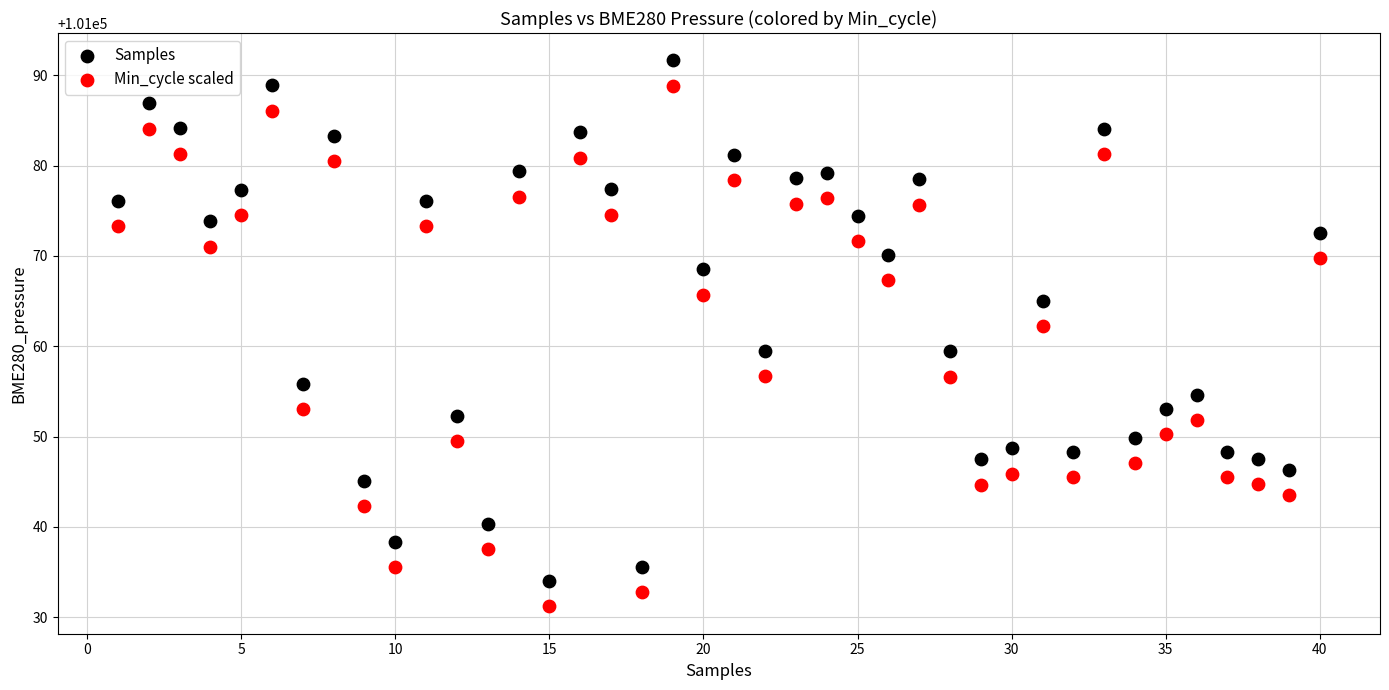

Across all data points, what is the range of X values (max minus min)?

39.0